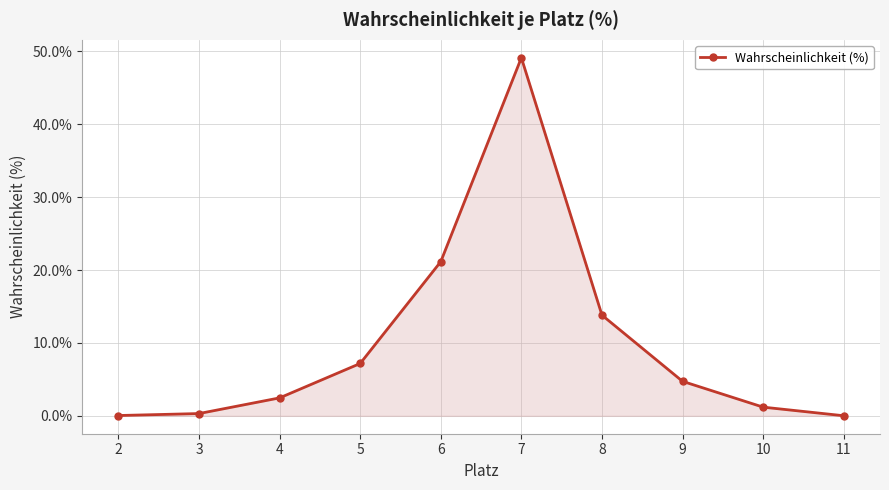

What is the sum of all values?

100.0